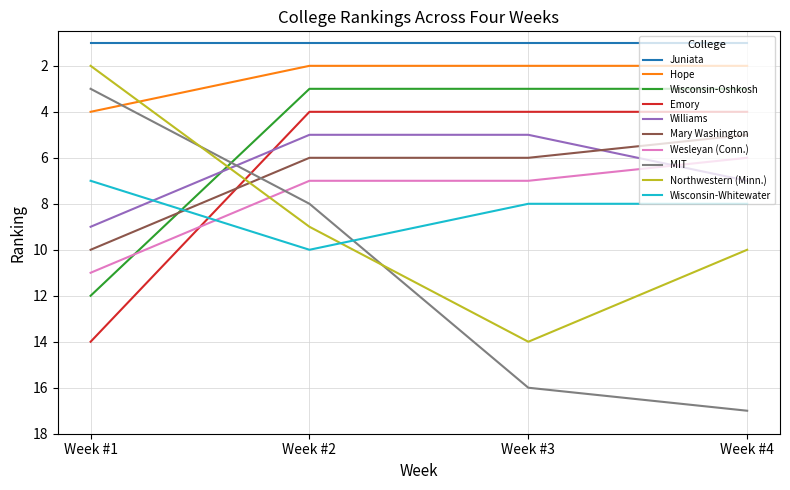

Which category has the highest value across all series?

Week #4